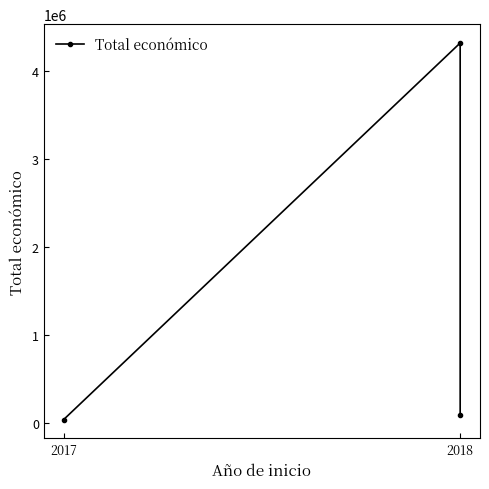

What is the smallest value displayed?

42072